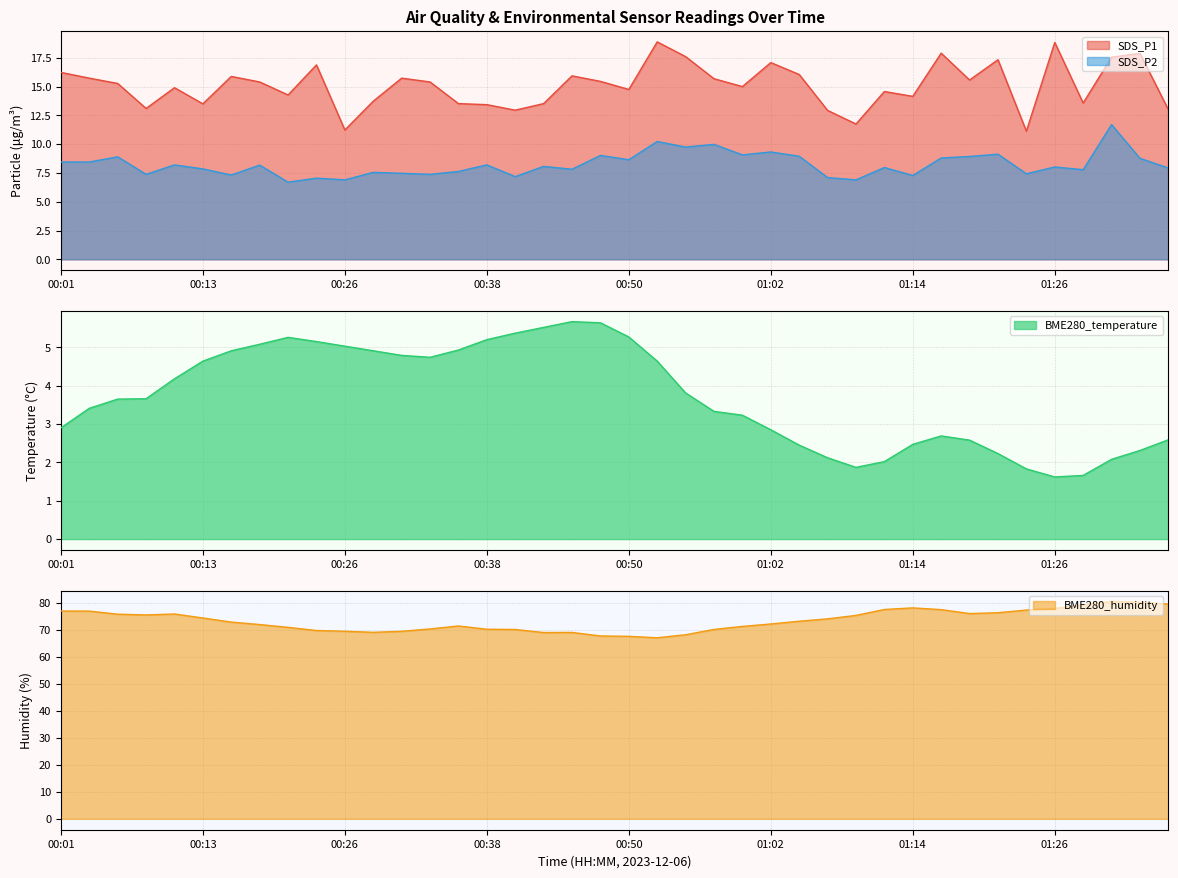

In SDS_P2, how many points are higher than both neighbors (excluding endpoints)?

15